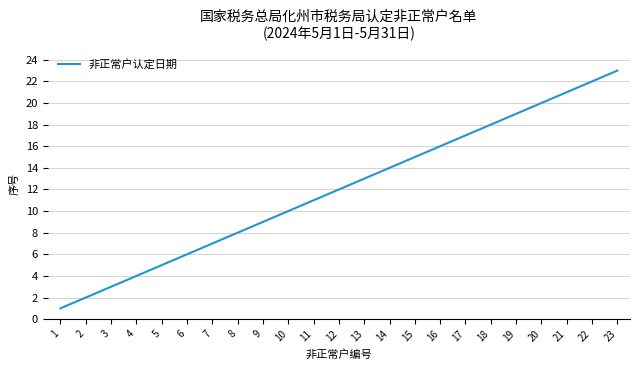

List the labels in order of value, smallest first.

1, 2, 3, 4, 5, 6, 7, 8, 9, 10, 11, 12, 13, 14, 15, 16, 17, 18, 19, 20, 21, 22, 23